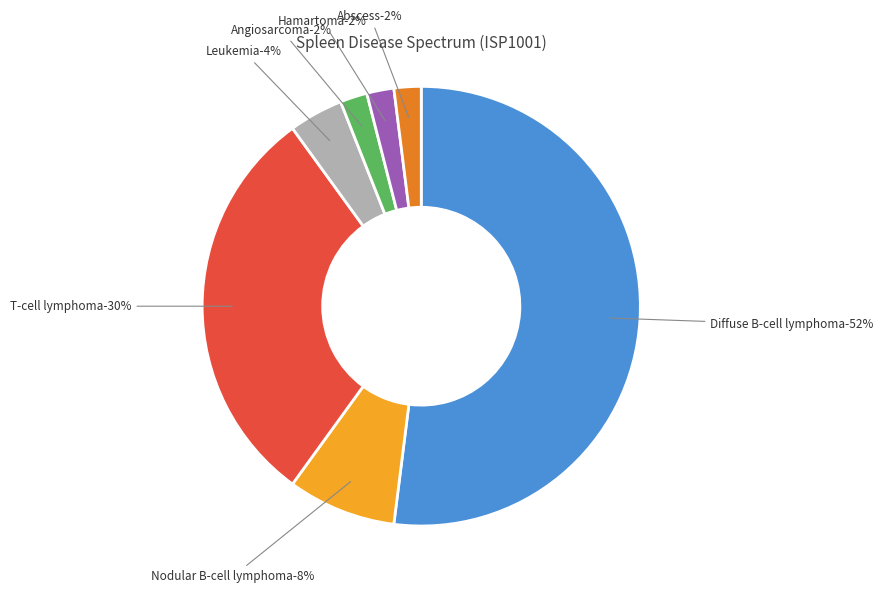

To the nearest percent, what percentage of the pie is Diffuse B-cell lymphoma?

52%